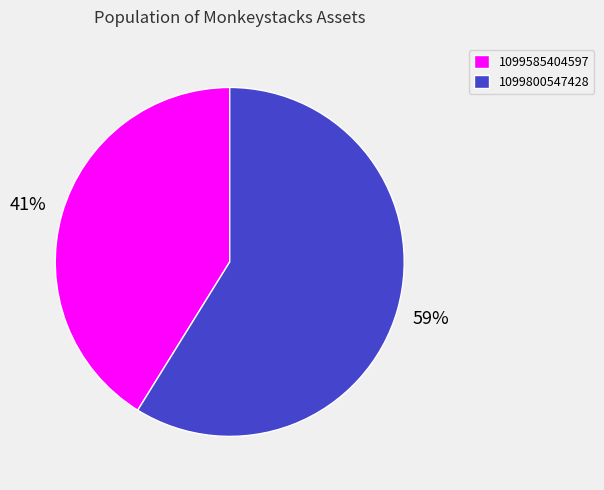

What is the largest slice in the pie chart?

1099800547428